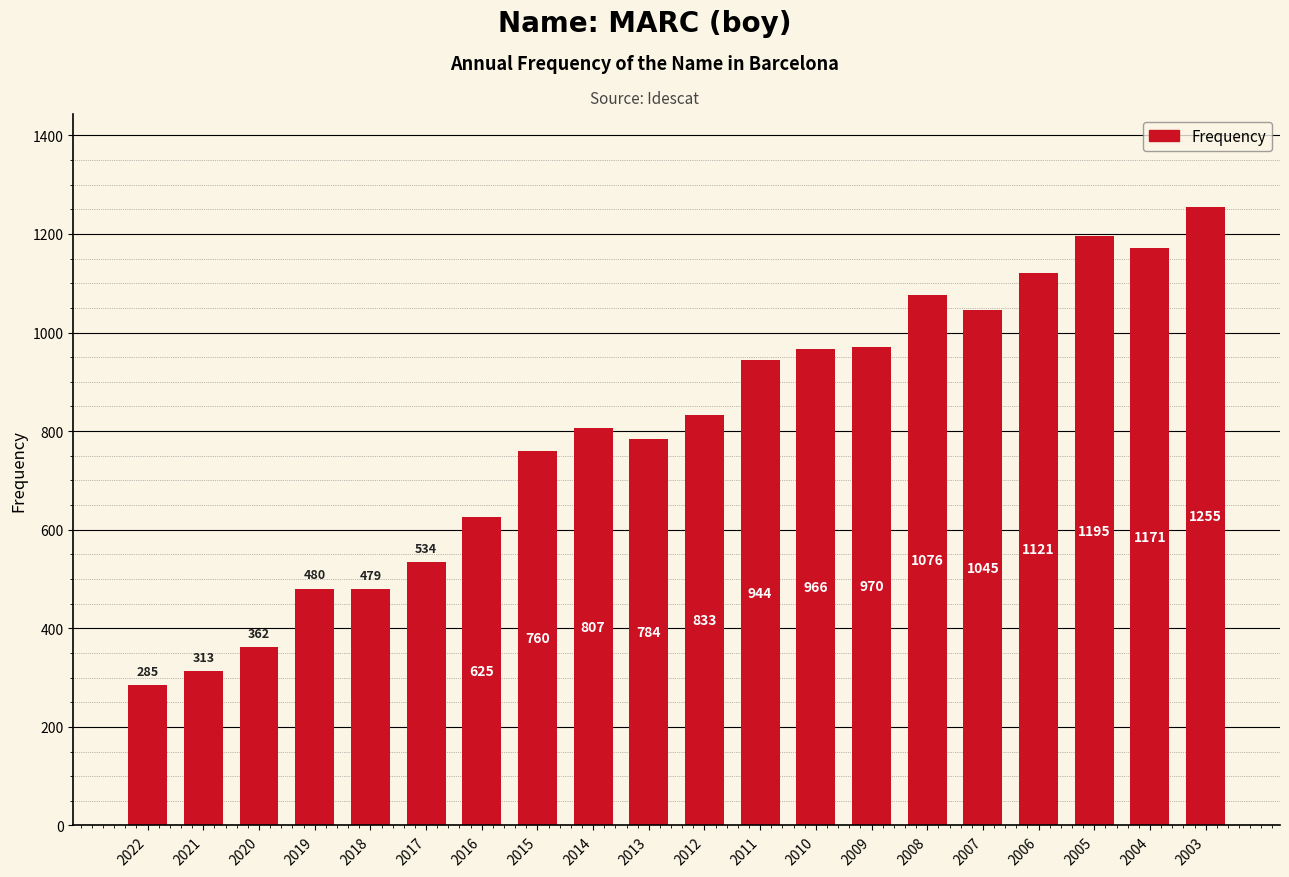

What is the difference between the maximum and minimum values?

970